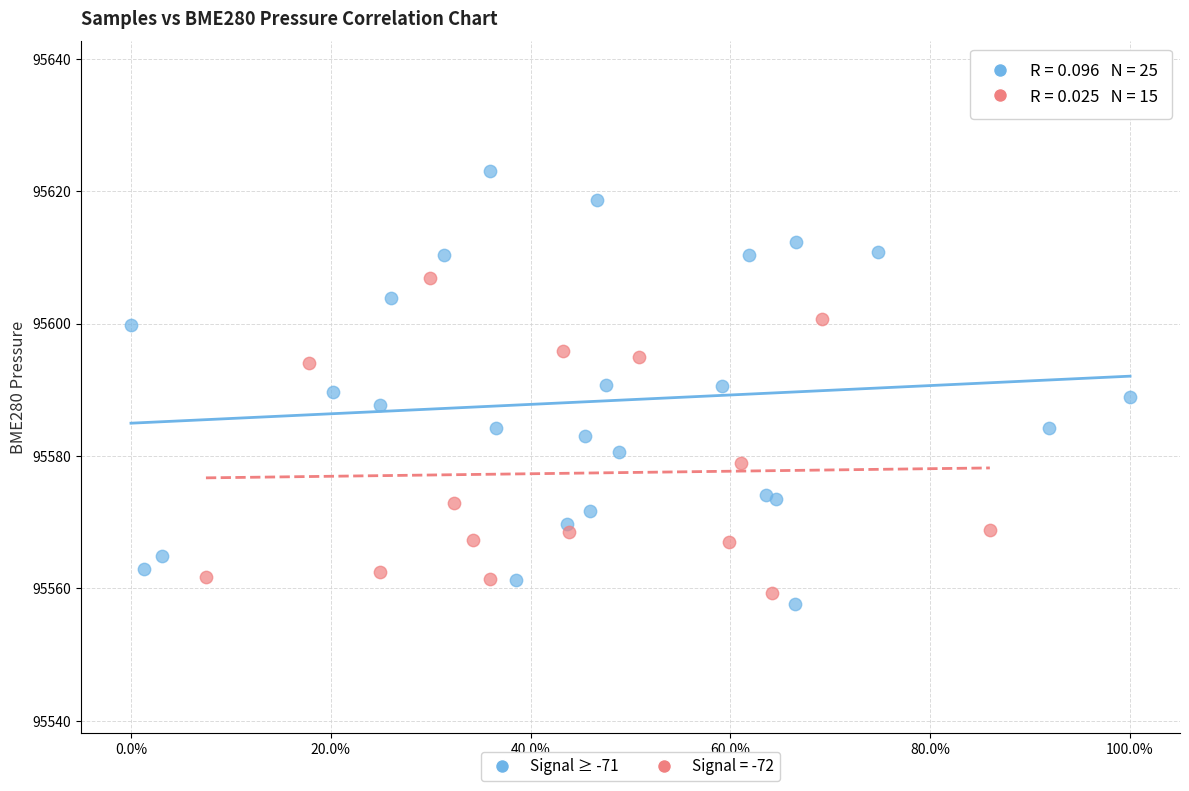

Which series reaches the maximum Y coordinate?

Signal ≥ -71